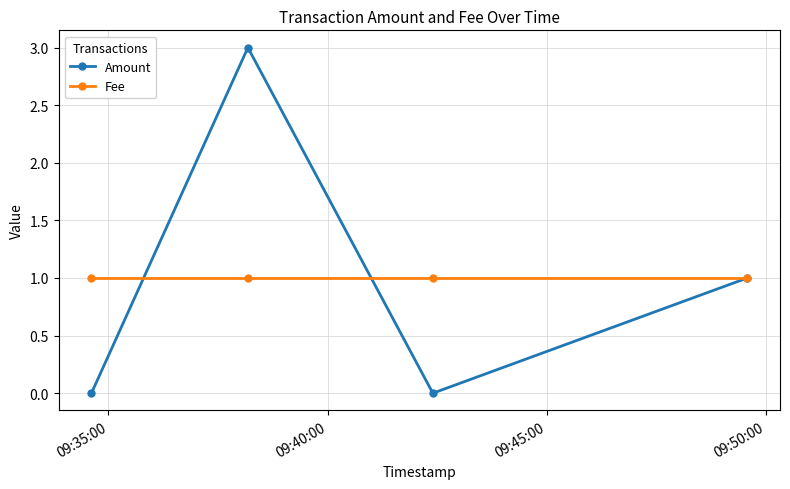

List the series in order of their peak value, lowest first.

Fee, Amount